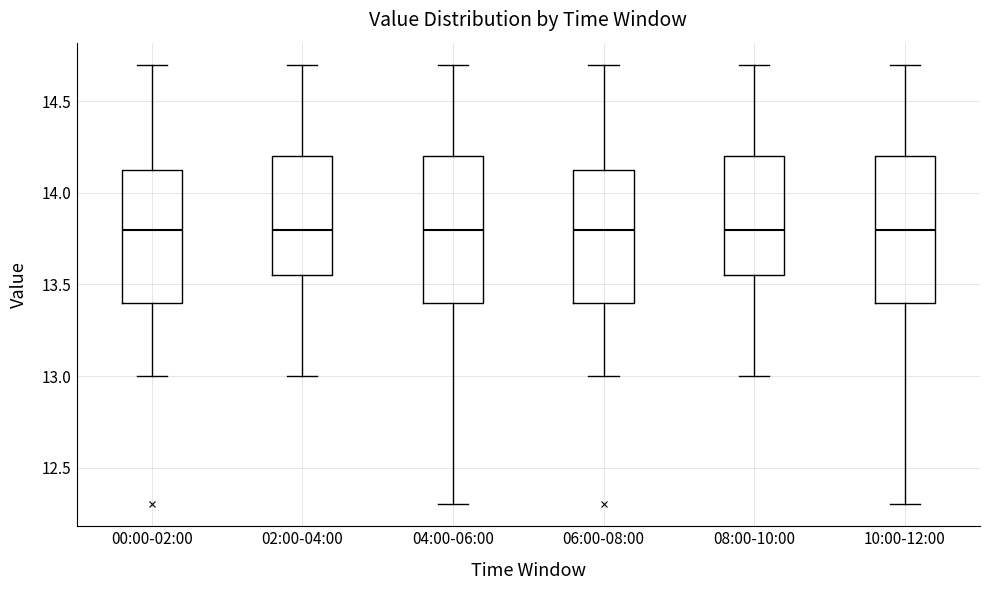

Reading left to right, transcribe this box plot: for each box, give where its median line is, the range the box spans, and where its two whiskers end, as read against the y-axis. The values are not printed on the chart, so give them approximately, as read against the axis.

00:00-02:00: median 13.80, box 13.40 to 14.15, whiskers 13.00 to 14.70
02:00-04:00: median 13.80, box 13.55 to 14.20, whiskers 13.00 to 14.70
04:00-06:00: median 13.80, box 13.40 to 14.20, whiskers 12.30 to 14.70
06:00-08:00: median 13.80, box 13.40 to 14.15, whiskers 13.00 to 14.70
08:00-10:00: median 13.80, box 13.55 to 14.20, whiskers 13.00 to 14.70
10:00-12:00: median 13.80, box 13.40 to 14.20, whiskers 12.30 to 14.70